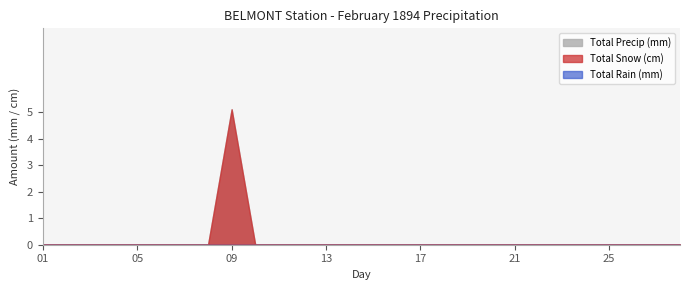

True or false: Total Snow (cm) has more than 2 points higher than both neighbors.

False